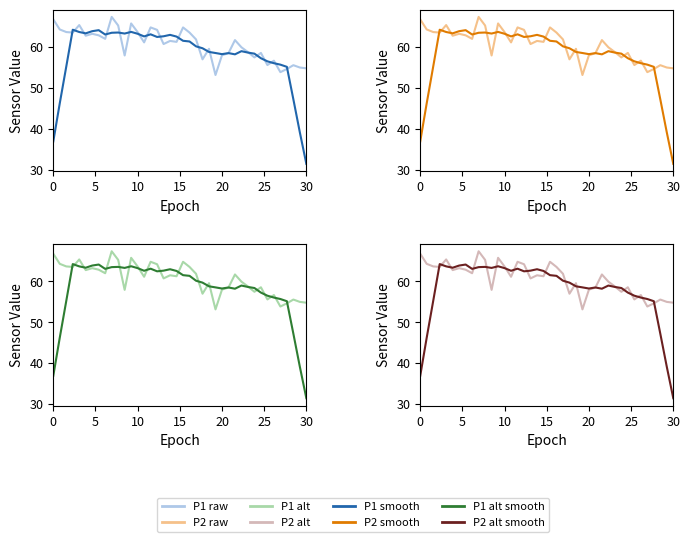

True or false: P1 and P2 intersect in this chart.

False